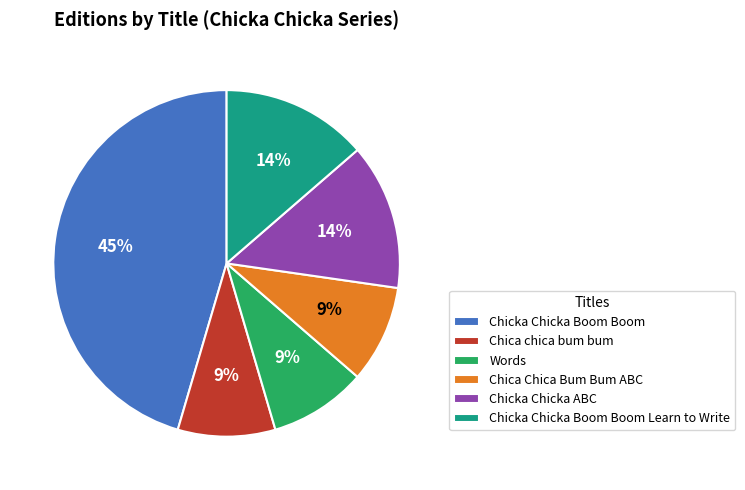

What is the ratio of the value at Chica chica bum bum to the value at Chicka Chicka Boom Boom?

0.2